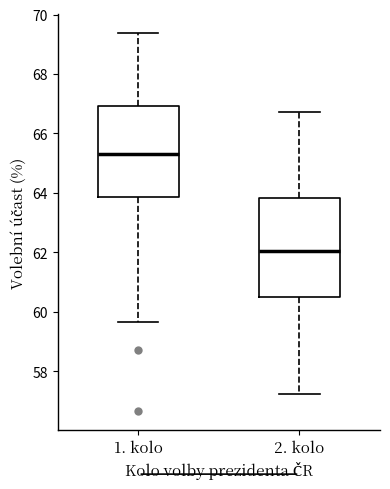

Where does the upper whisker of the box for 2. kolo end on the y-axis? The values are not printed on the chart, so give them approximately, as read against the axis.

66.8